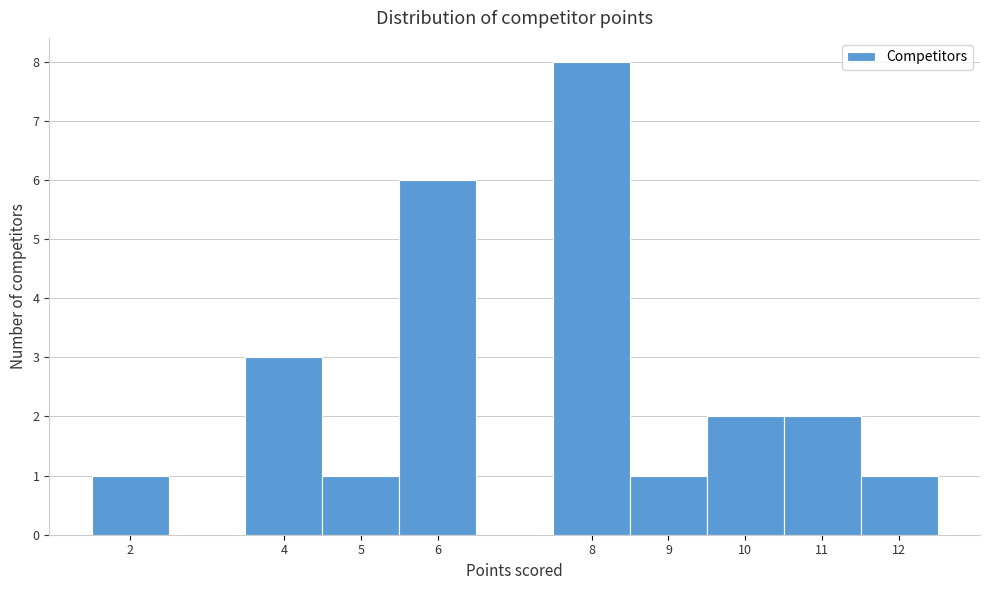

Which range on the x-axis has the tallest bar?

7.5 to 8.5